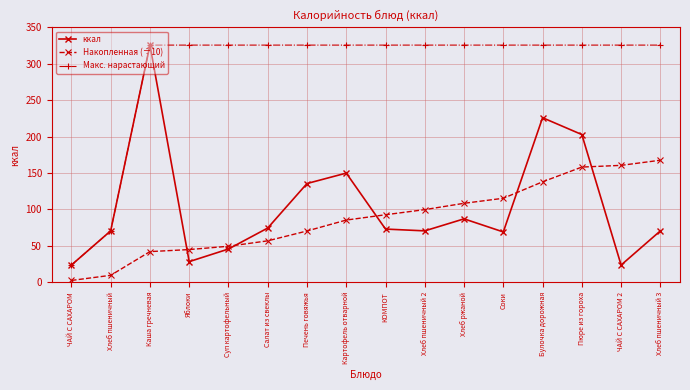

Does the chart display data point markers on the line(s)?

Yes